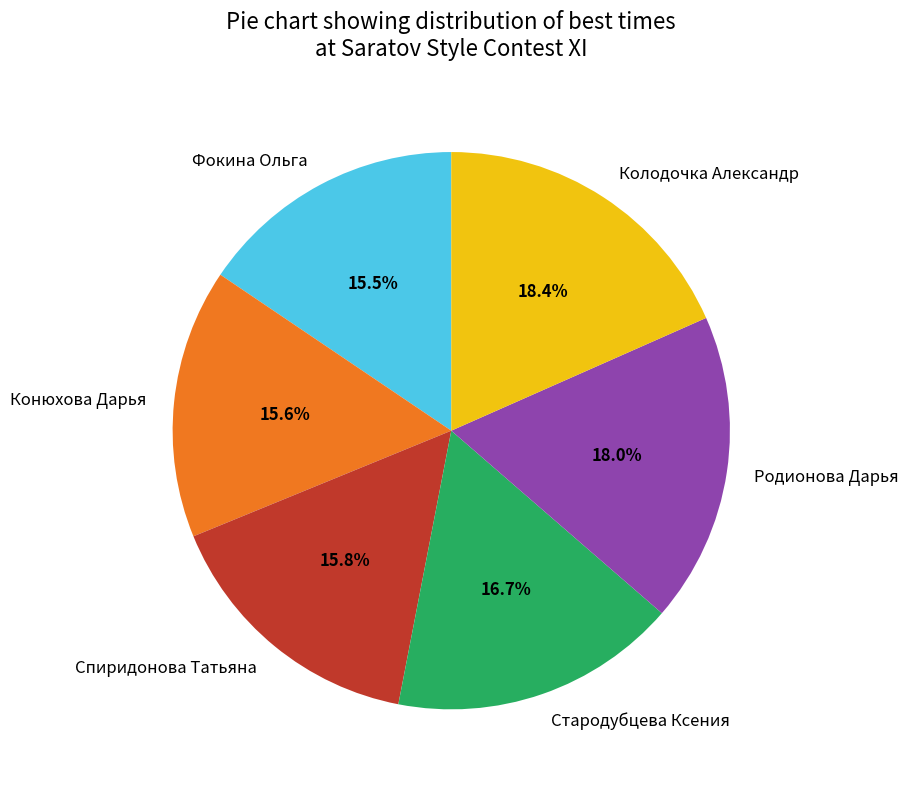

Is there any slice that represents more than half of the pie?

No